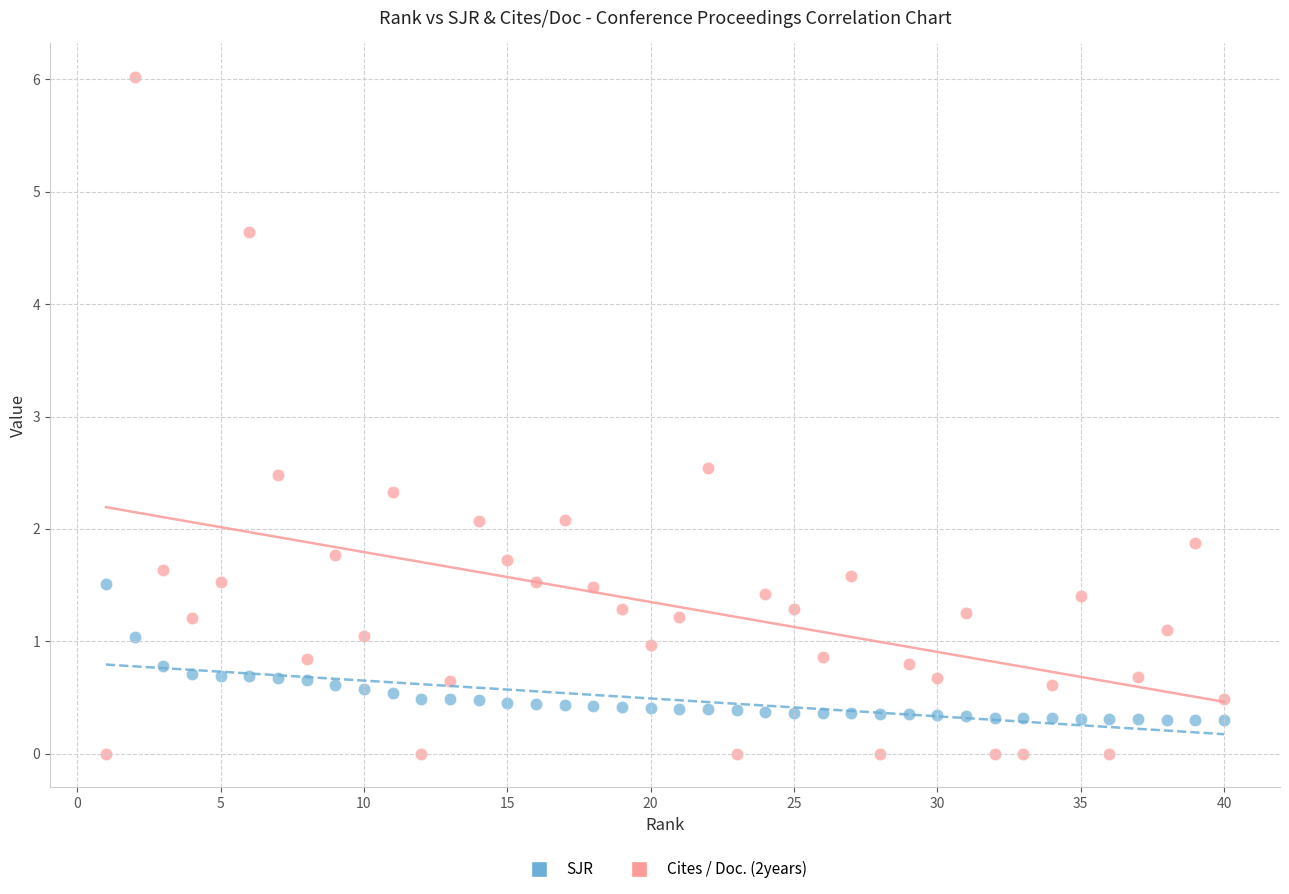

Across all data points, what is the range of X values (max minus min)?

39.0